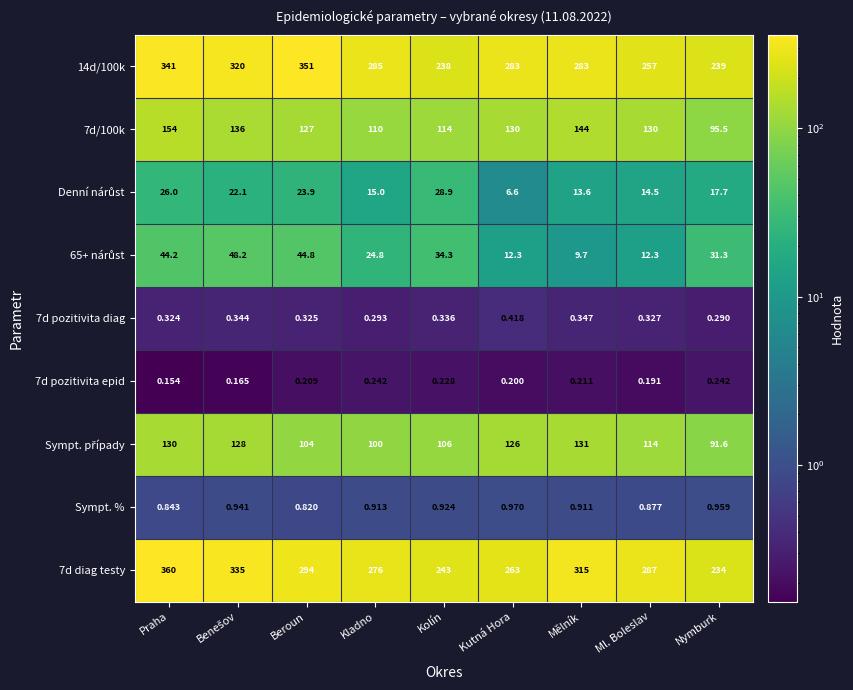

At which label is Sympt. % closest to 0?

Beroun